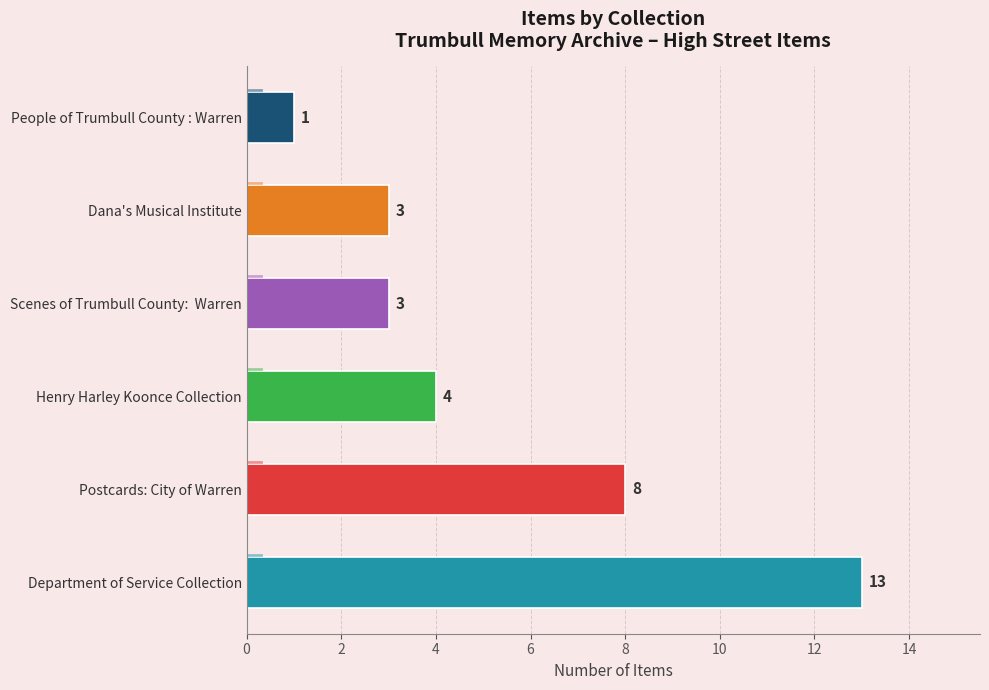

The chart shows a value of 5 at Department of Service Collection. True or false?

False